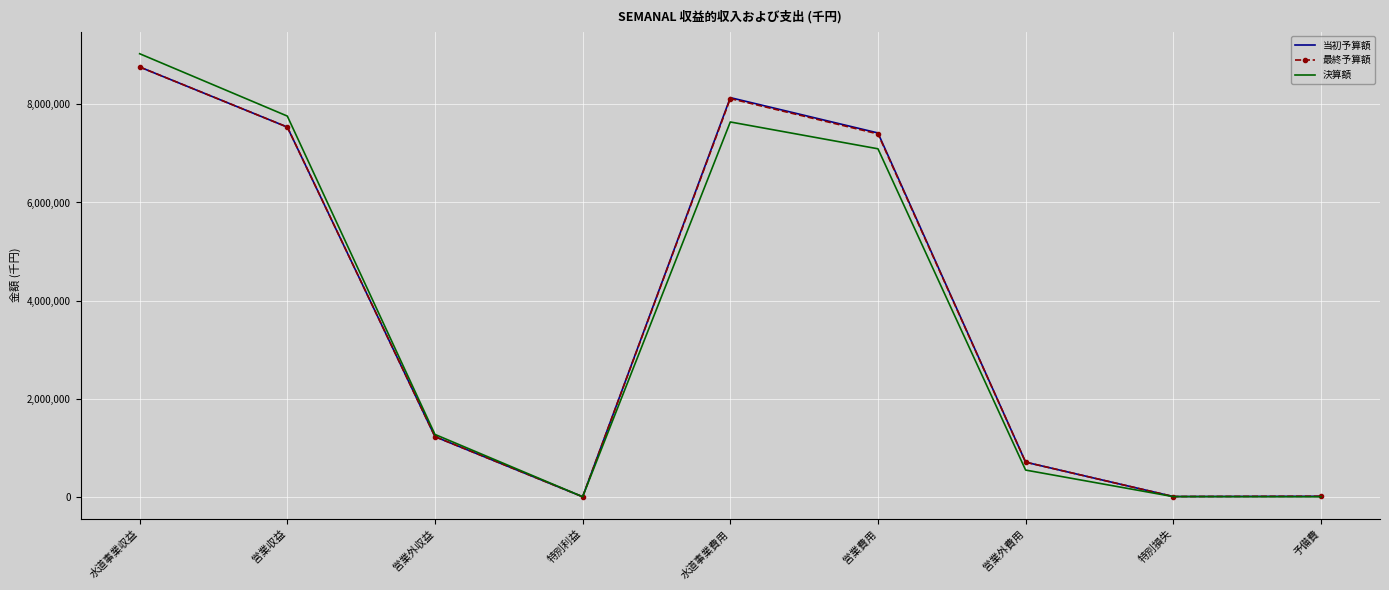

Between 水道事業収益 and 営業外費用, which series saw the biggest shift?

決算額